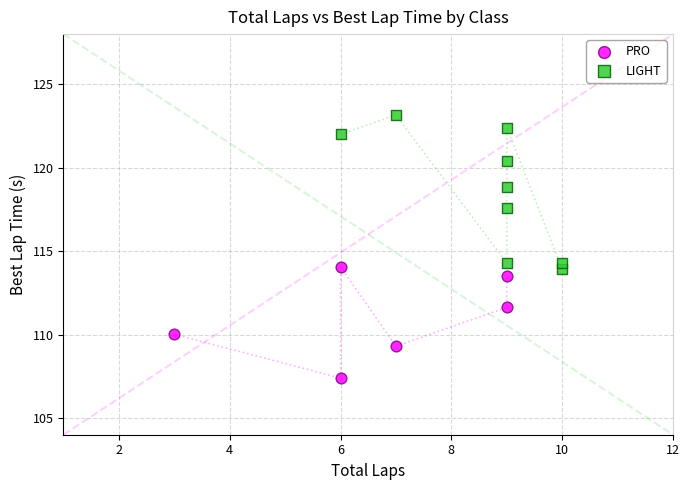

Which series has the widest spread of Y values?

LIGHT